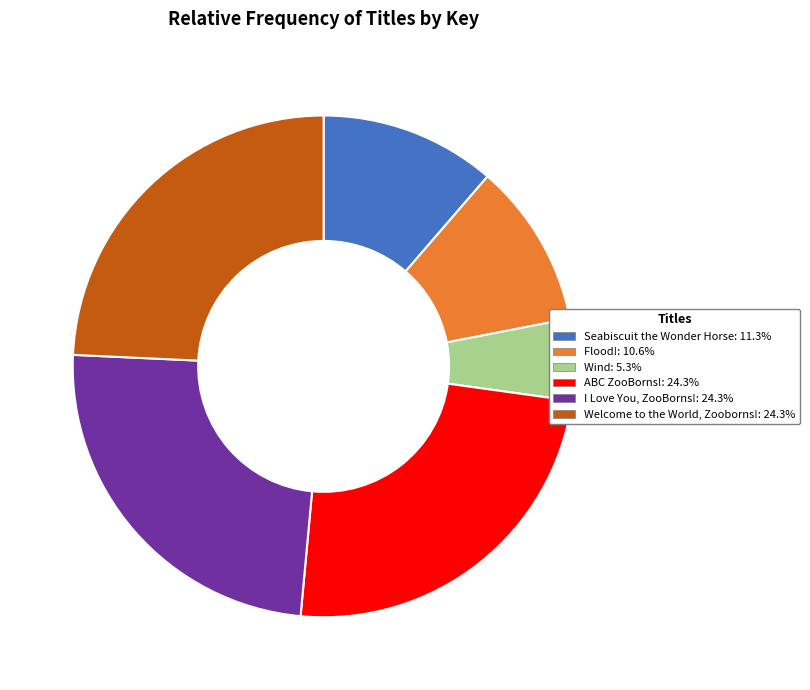

Between Seabiscuit the Wonder Horse and Wind, which is larger?

Seabiscuit the Wonder Horse